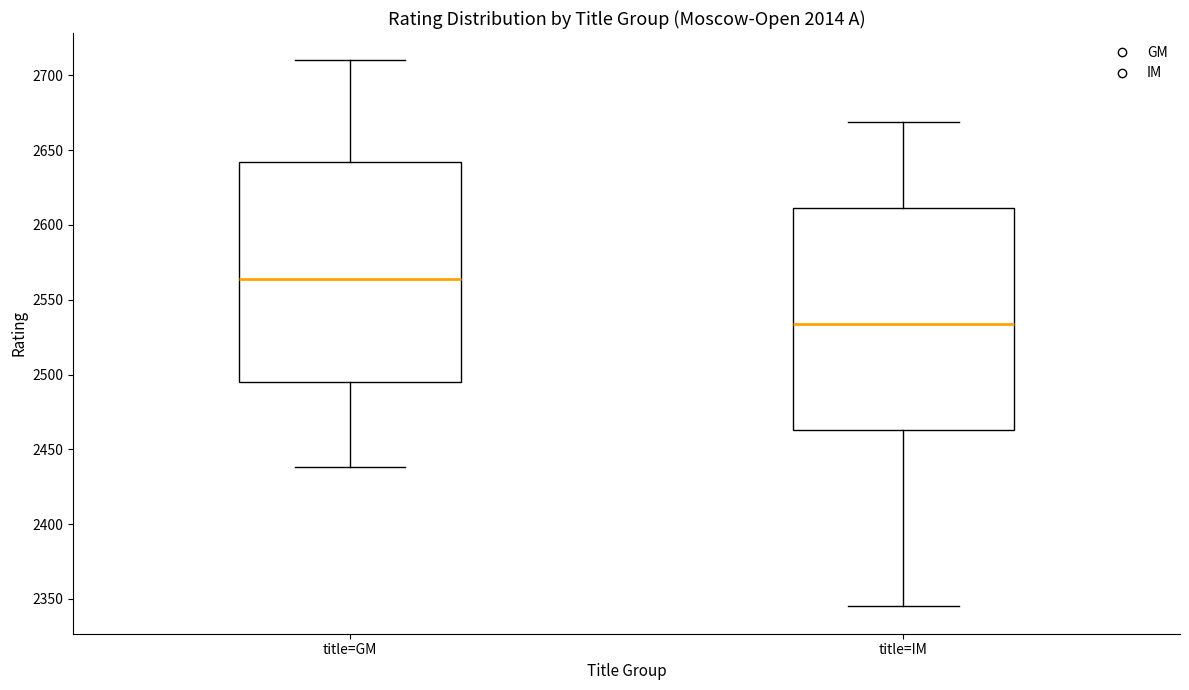

Reading left to right, read every box against the y-axis: the position of its median line, the range the box covers, and the ends of its whiskers. The values are not printed on the chart, so give them approximately, as read against the axis.

title=GM: median 2565, box 2495 to 2640, whiskers 2440 to 2710
title=IM: median 2535, box 2465 to 2610, whiskers 2345 to 2670